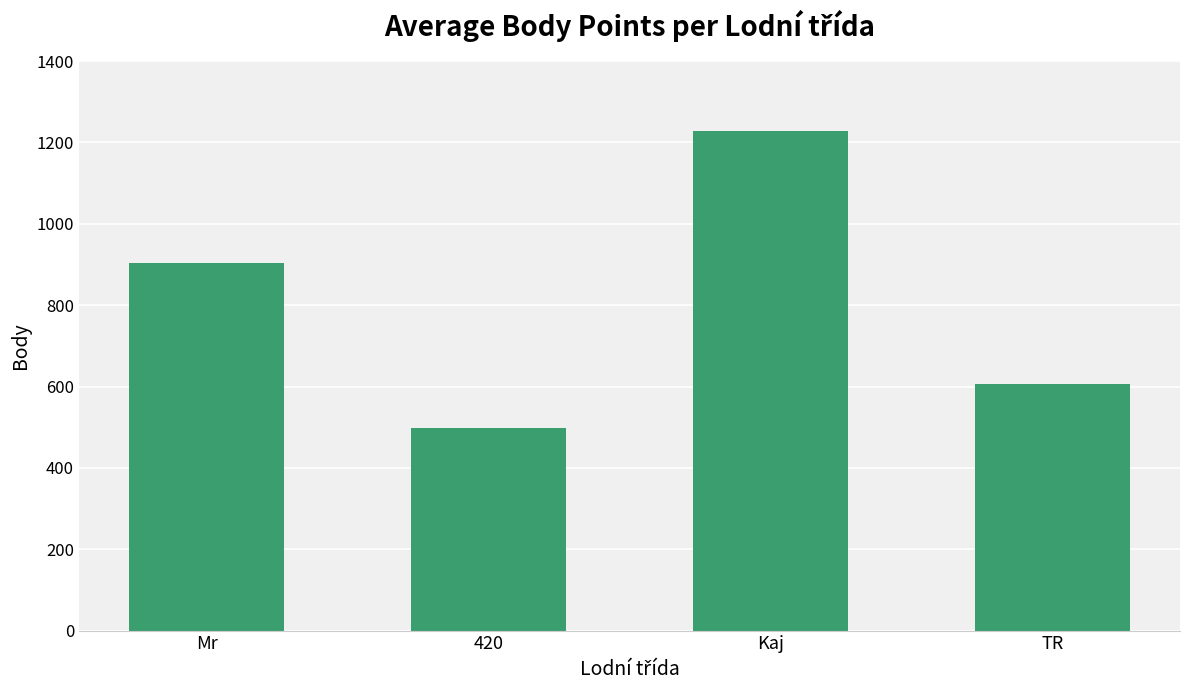

Which has a higher value, TR or 420?

TR